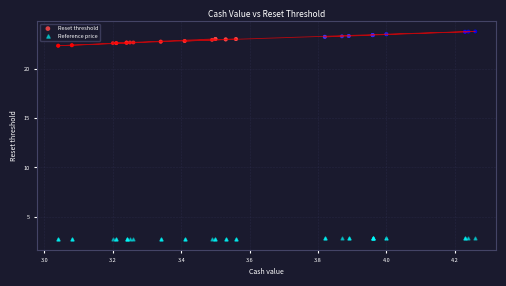

What are all the series names shown in the legend?

Reset threshold, Reference price